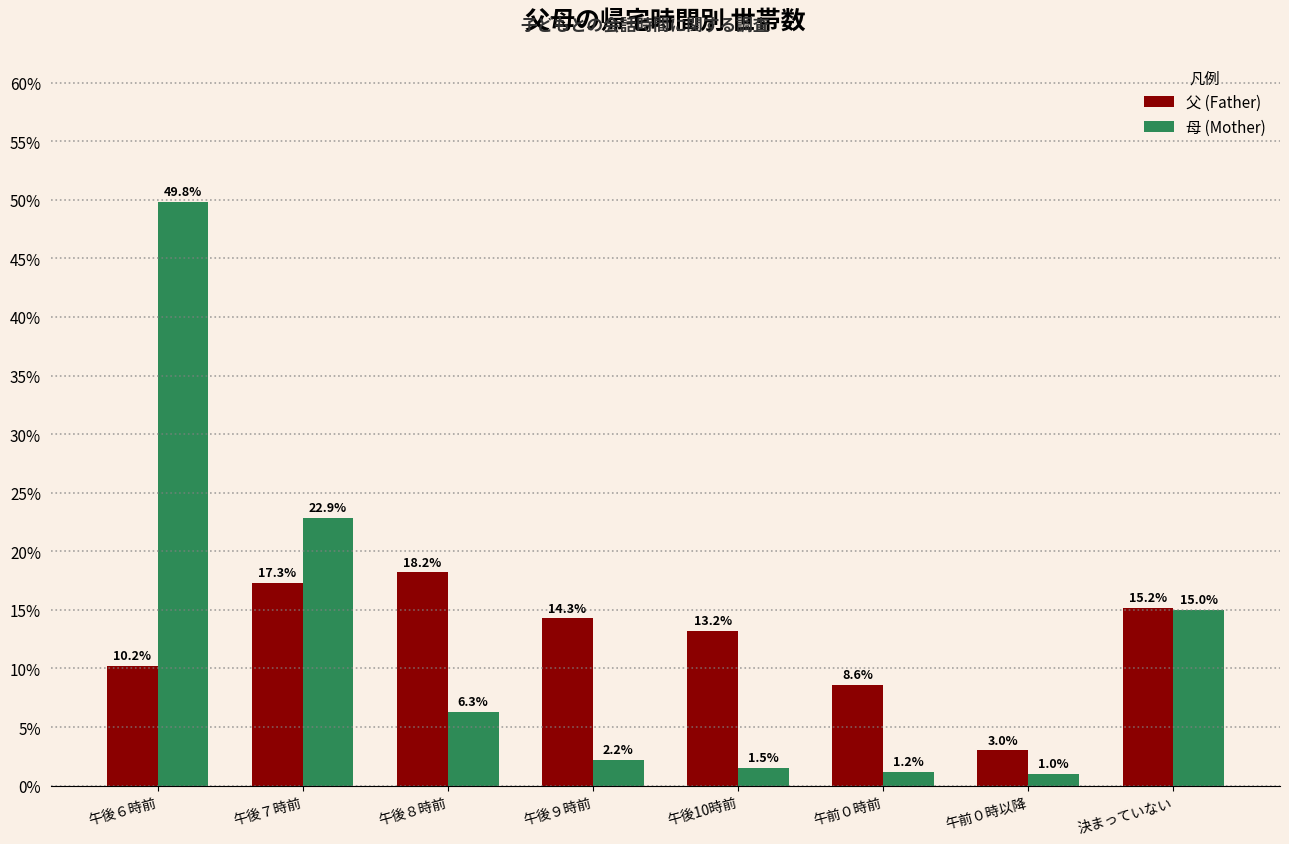

Reading left to right, what are all the values shown in this chart?

父 (Father): 10.2	17.3	18.2	14.3	13.2	8.6	3.0	15.2
母 (Mother): 49.8	22.9	6.3	2.2	1.5	1.2	1.0	15.0